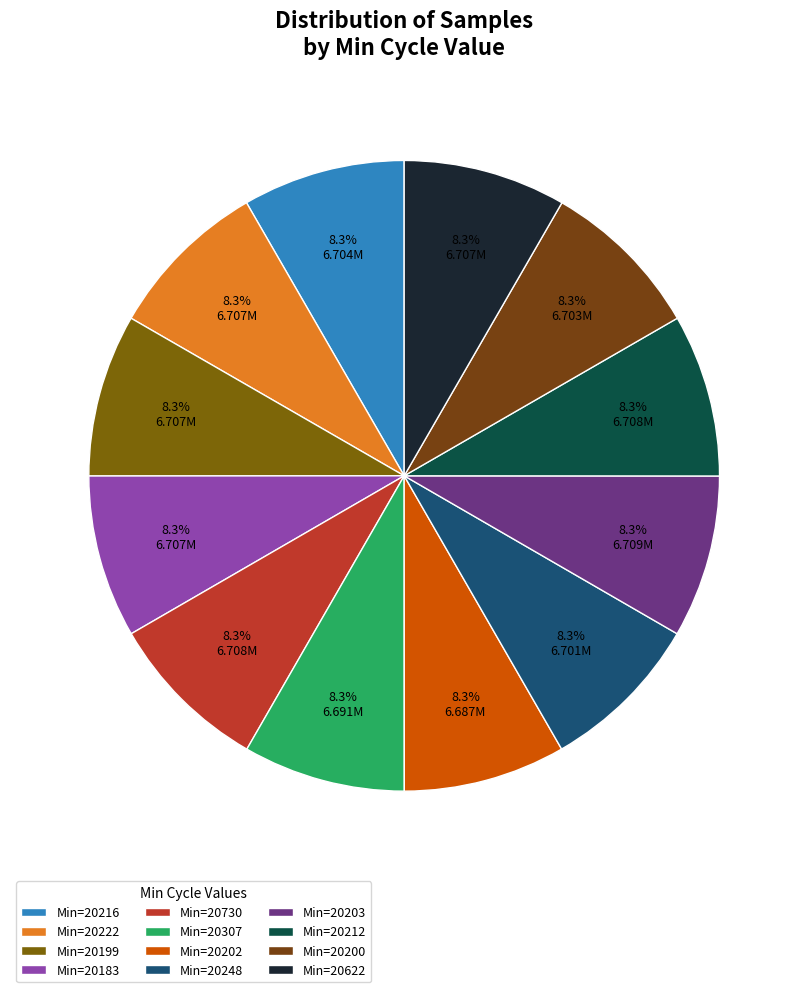

Count the number of slices in the pie.

12